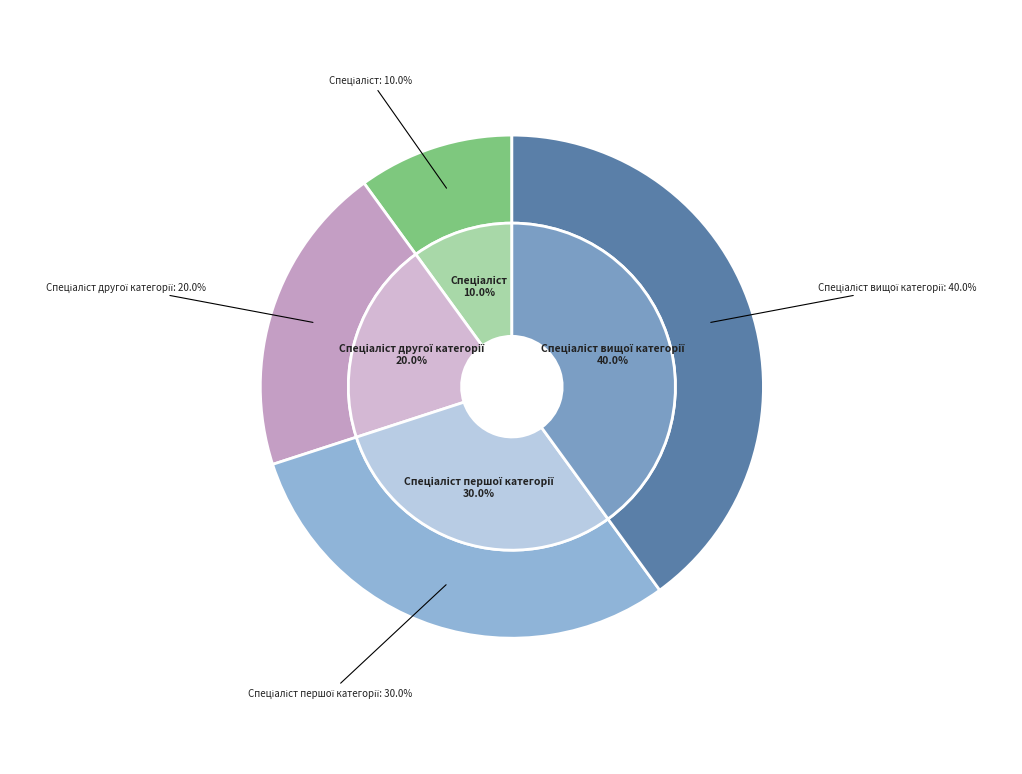

To the nearest percent, what portion does Спеціаліст першої категорії represent?

30%